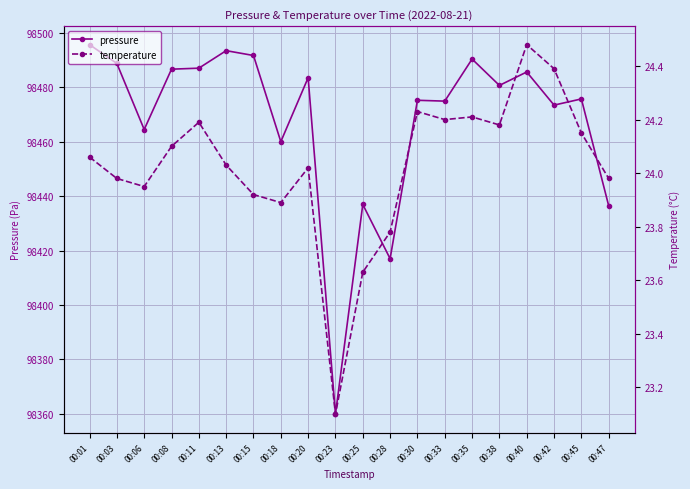

What is the difference between the highest and lowest values at 00:01?

98471.7